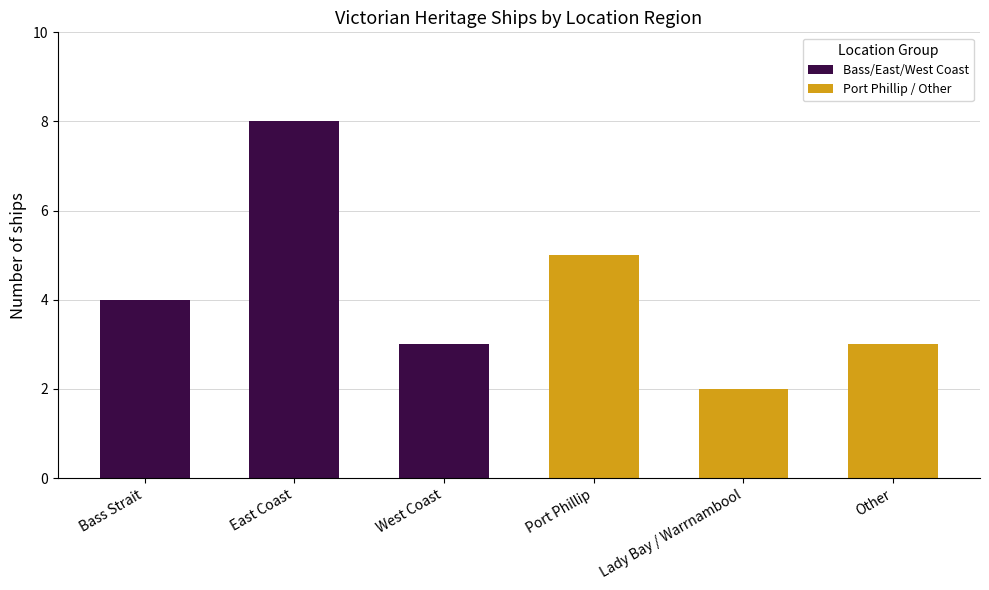

What is the average value of the Port Phillip / Other series?

3